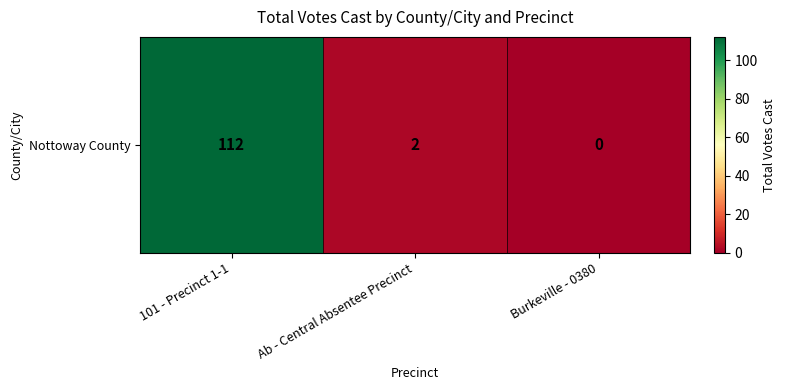

How many data points are less than 2?

1